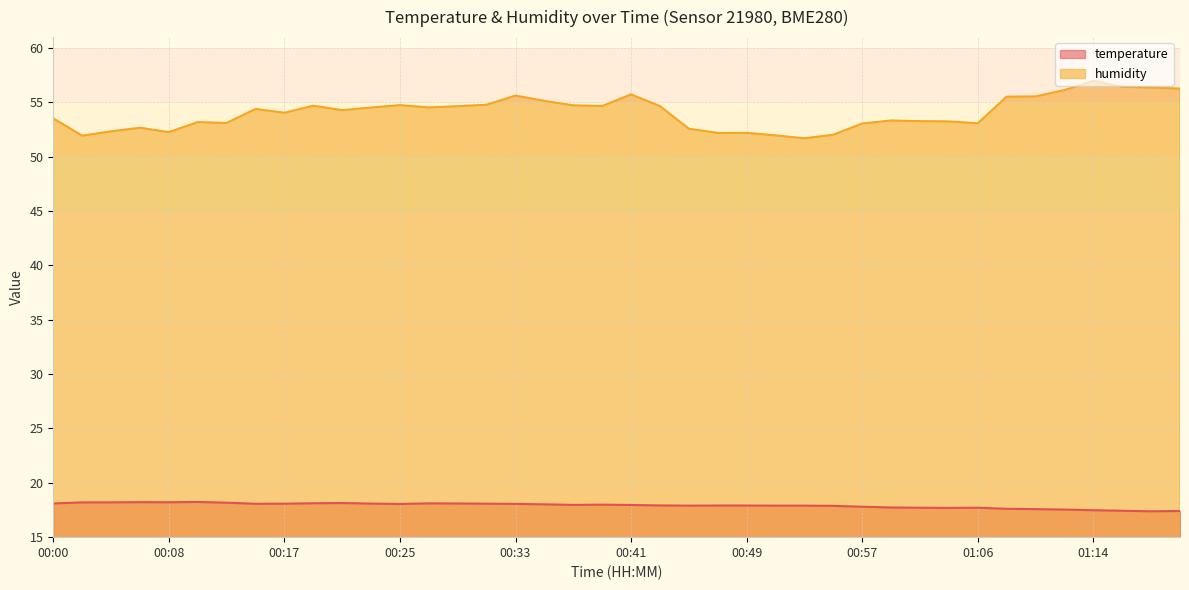

True or false: humidity has more than 0 points higher than both neighbors.

True